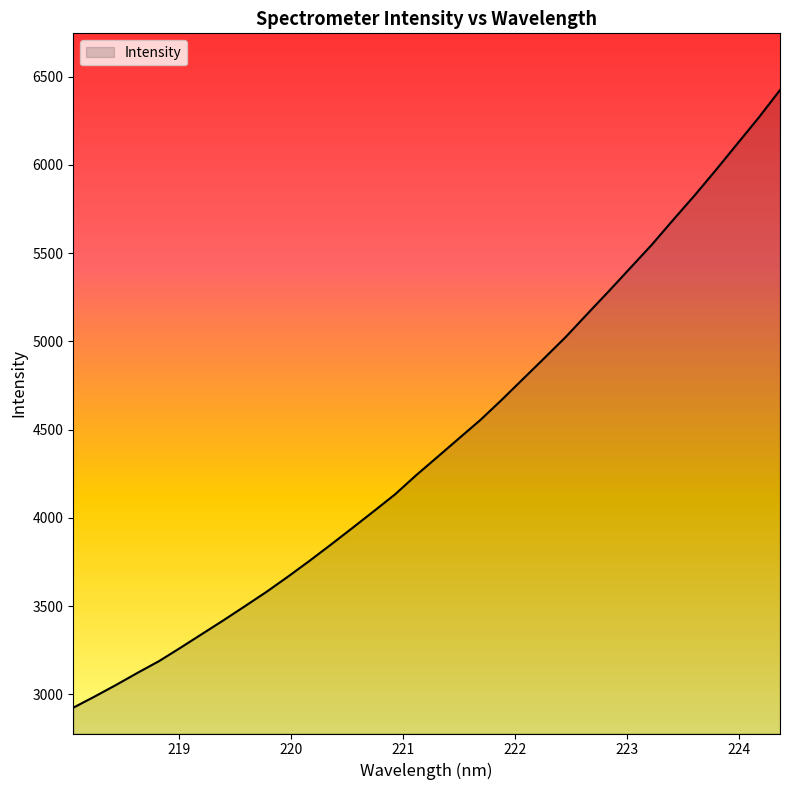

What is the minimum value shown in the chart?

2924.7